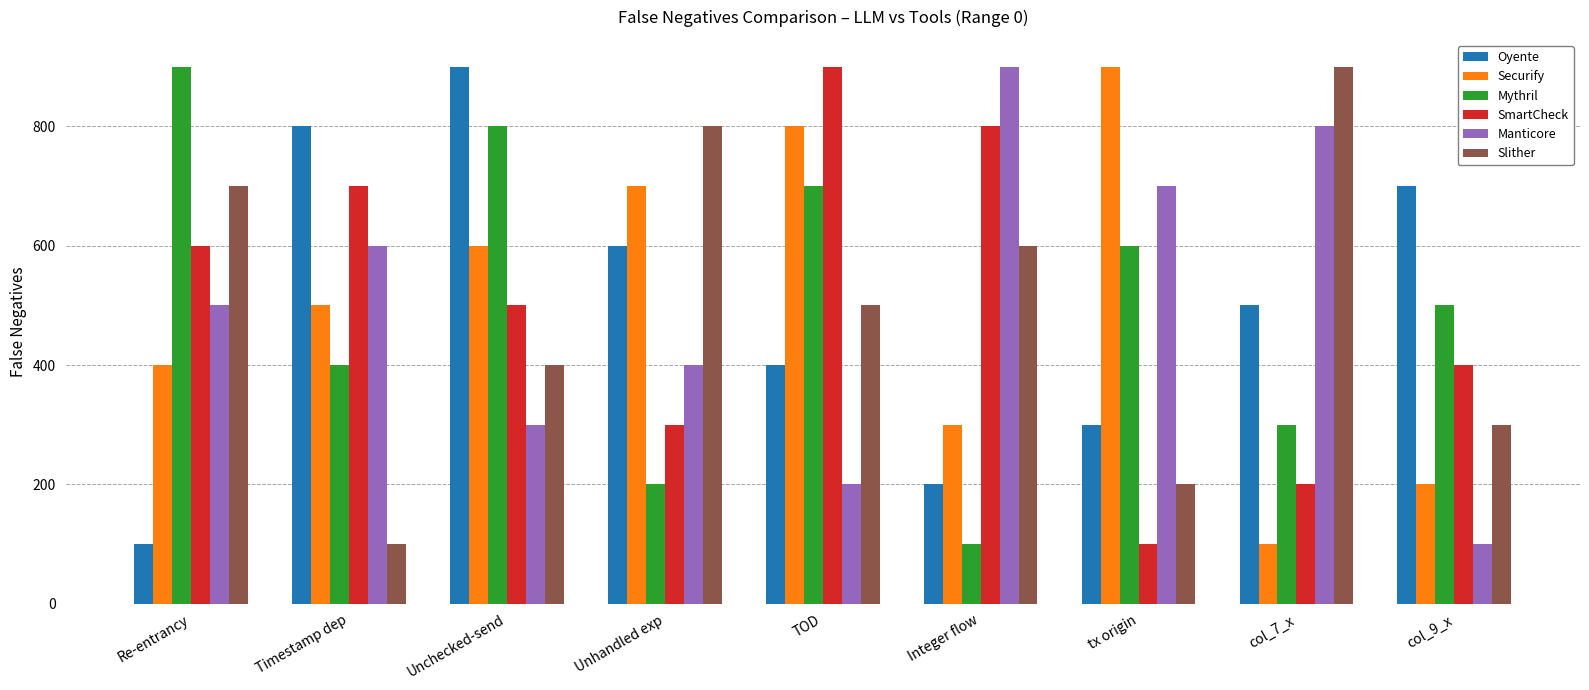

What is the label of the 3rd bar from the left?

Unchecked-send